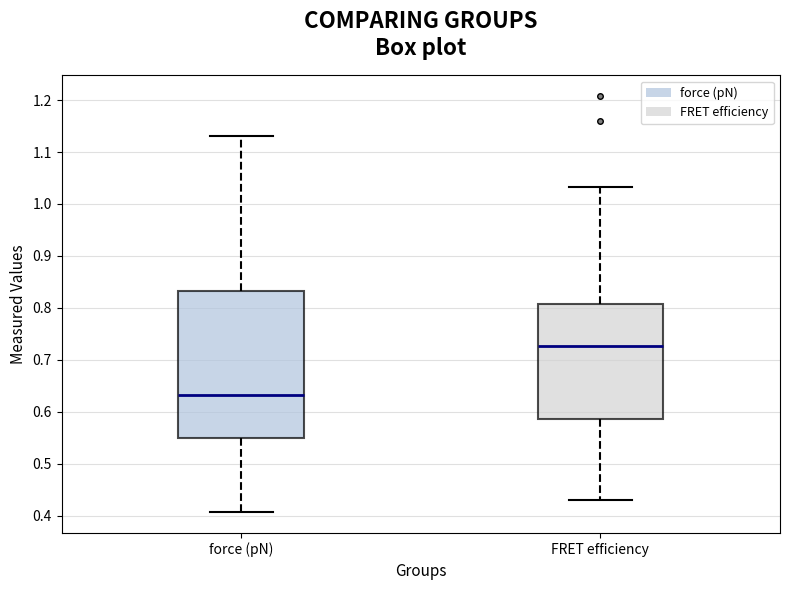

Which box is the tallest, from its lower edge to its upper edge?

force (pN)